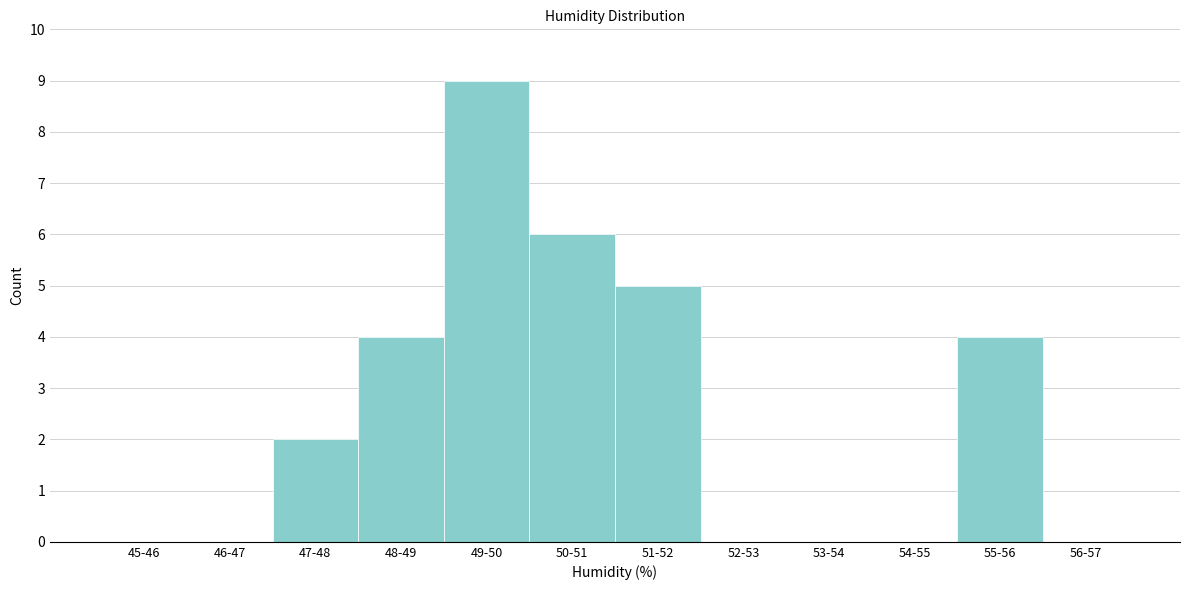

Reading right to left, list all the values displayed in this chart.

56-57=0	55-56=4	54-55=0	53-54=0	52-53=0	51-52=5	50-51=6	49-50=9	48-49=4	47-48=2	46-47=0	45-46=0